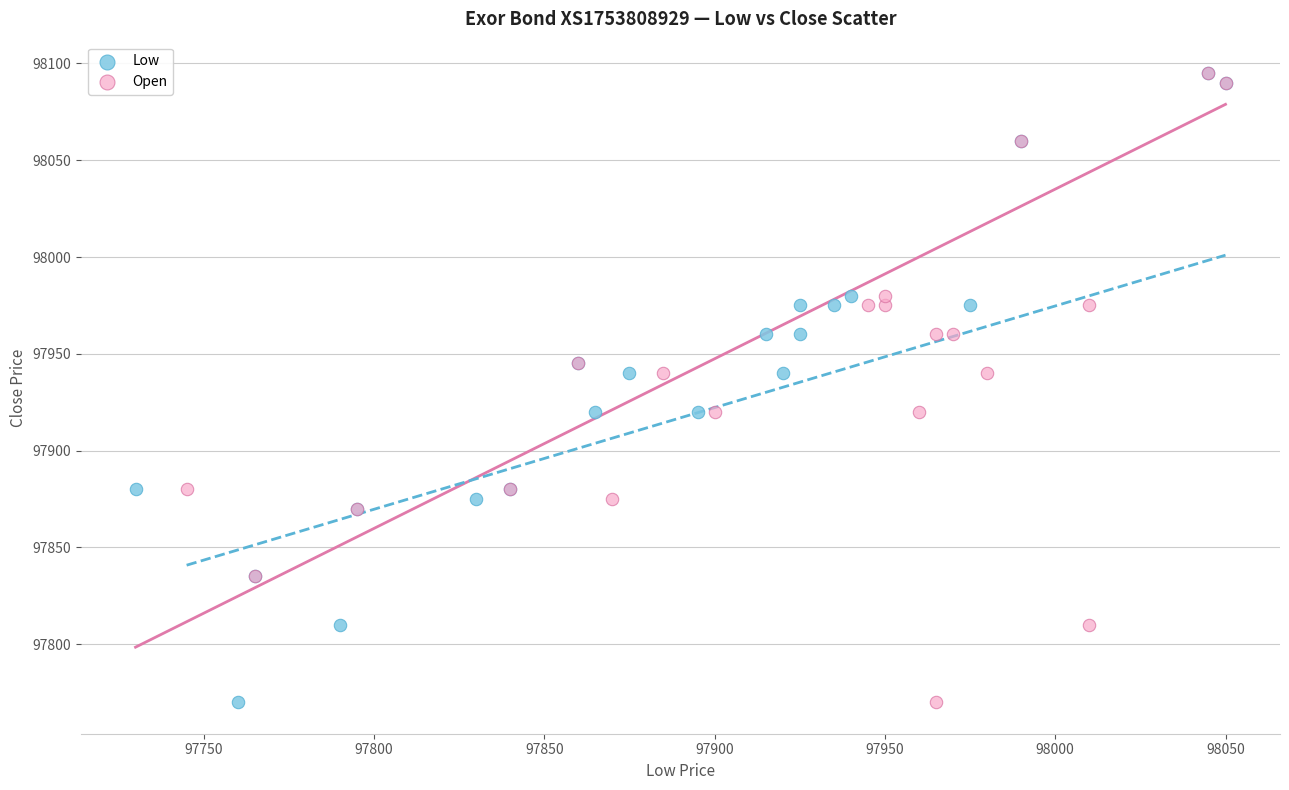

What are all the series names shown in the legend?

Low, Open